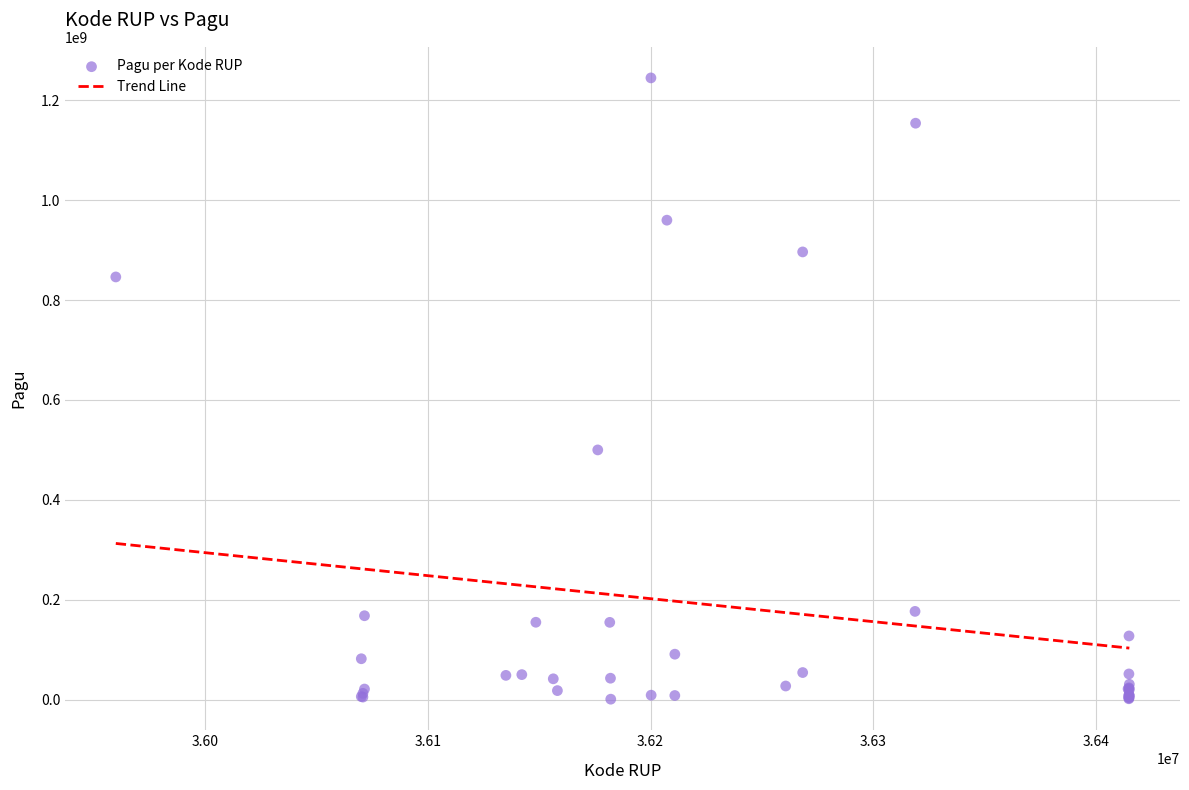

What Y value in the scatter plot is closest to 622840000?

499932000